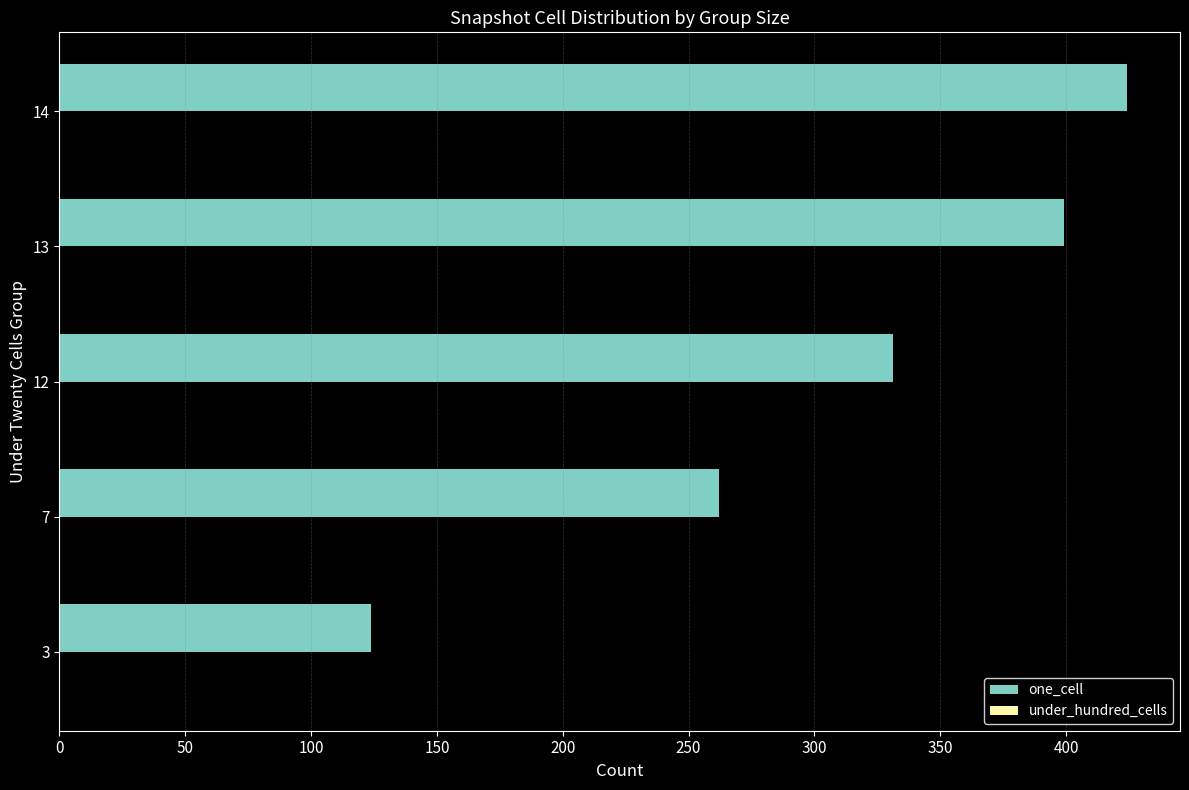

What is the minimum value shown in the chart?

124